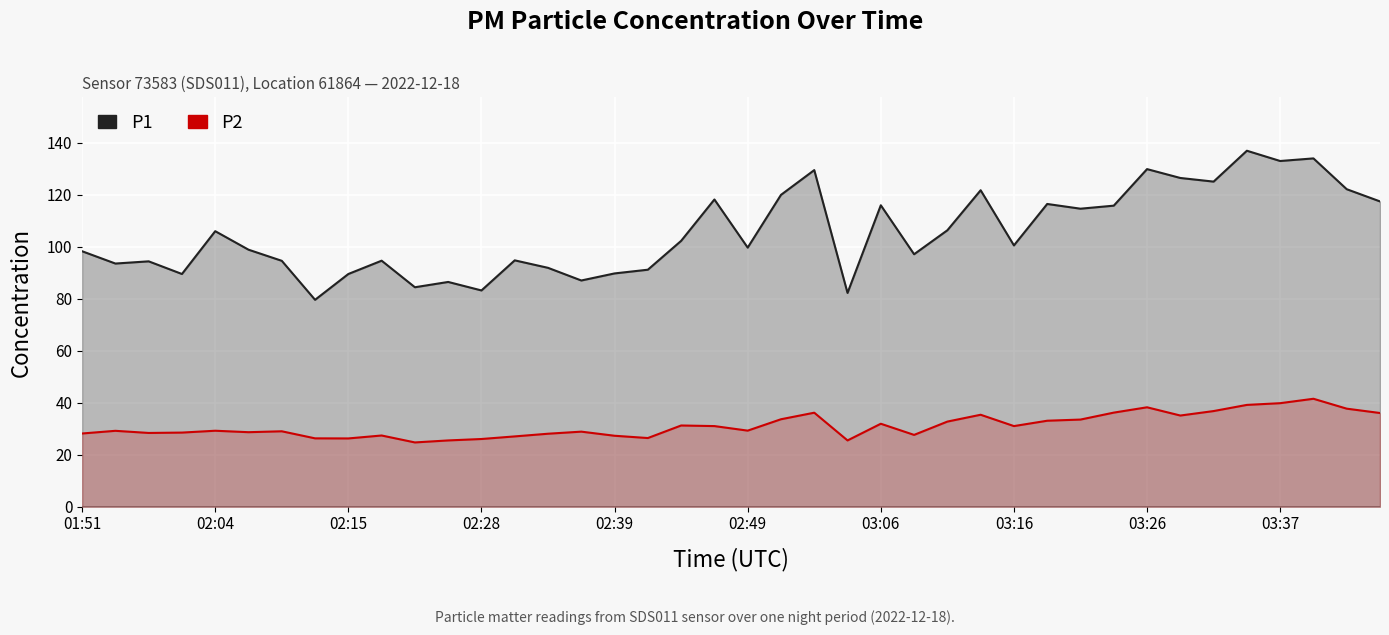

Reading left to right, list all the values displayed in this chart.

P1: 98.3	93.5	94.4	89.5	106.0	98.9	94.6	79.6	89.5	94.7	84.4	86.5	83.2	94.8	91.9	87.0	89.8	91.2	102.3	118.2	99.7	120.0	129.5	82.2	116.0	97.1	106.3	121.8	100.5	116.5	114.7	115.8	129.9	126.5	125.1	136.9	133.0	134.0	122.2	117.5
P2: 28.2	29.2	28.4	28.5	29.2	28.7	29.0	26.3	26.3	27.4	24.7	25.5	26.1	27.1	28.1	28.9	27.3	26.4	31.2	31.0	29.3	33.6	36.2	25.5	31.9	27.6	32.8	35.4	31.0	33.1	33.5	36.2	38.2	35.1	36.8	39.2	39.8	41.5	37.7	36.0